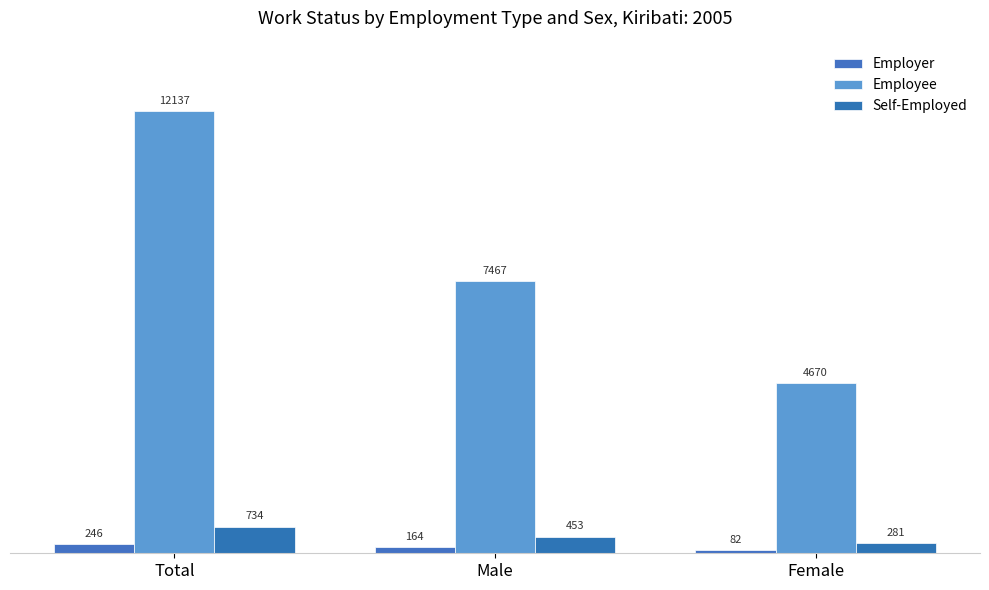

Rank the series by their maximum value, from lowest to highest.

Employer, Self-Employed, Employee